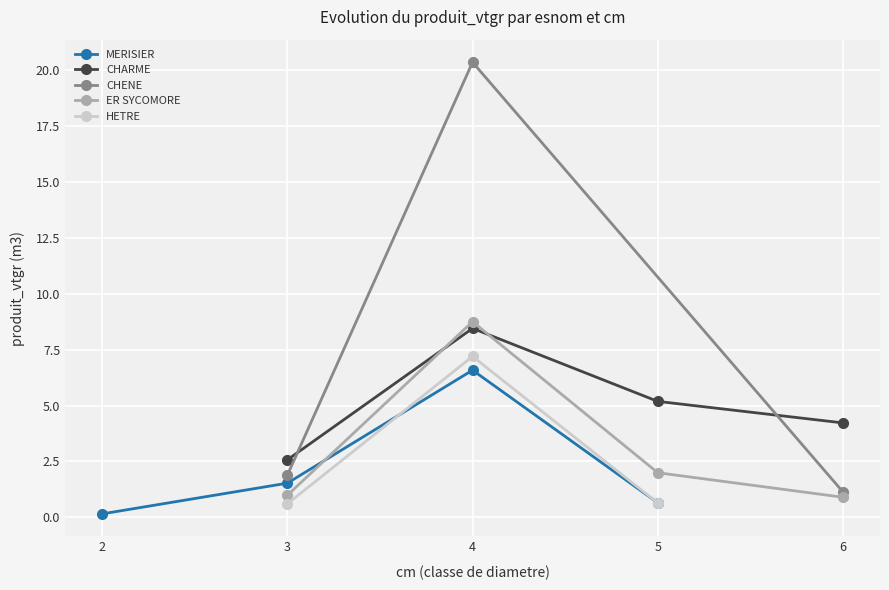

What is the approximate value at 6?

0.9